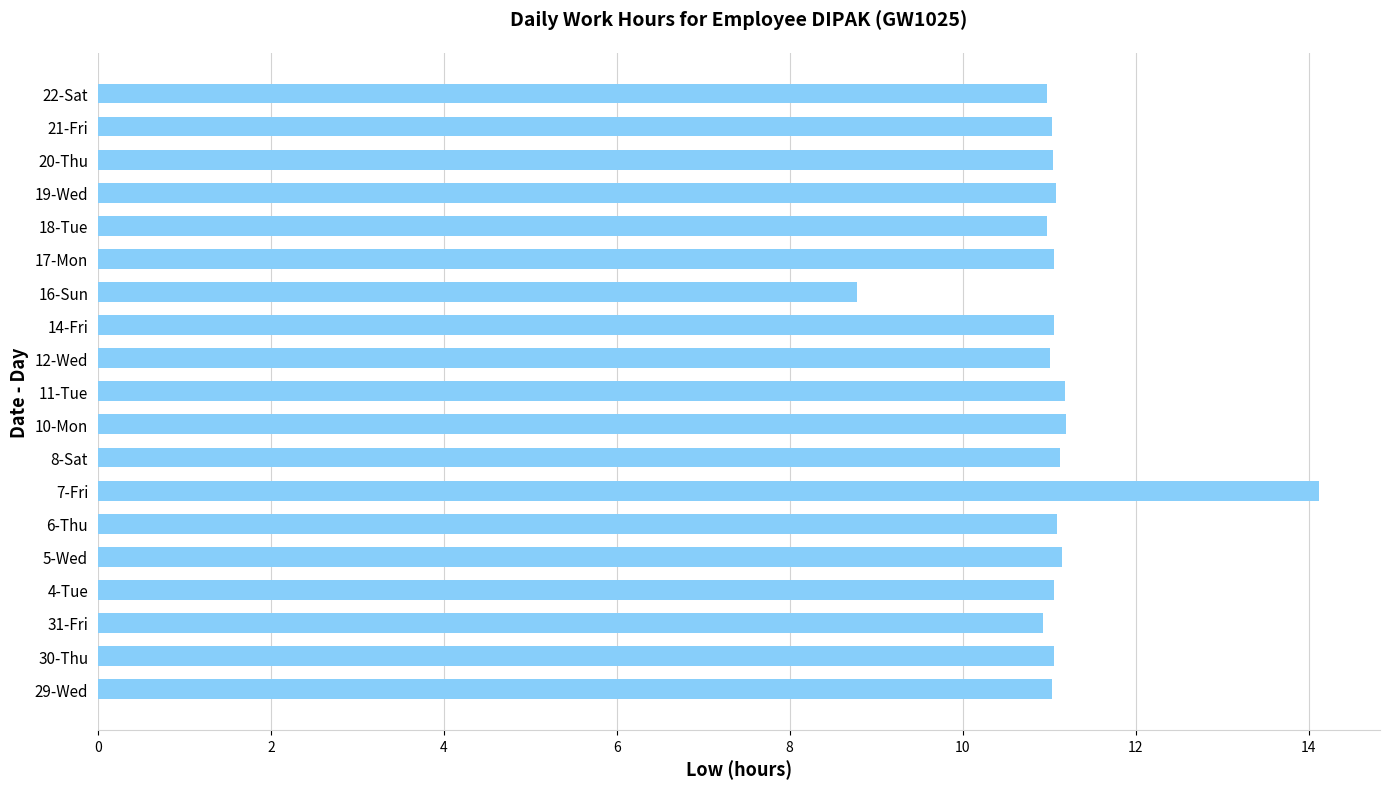

What is the sum of all values?

211.0